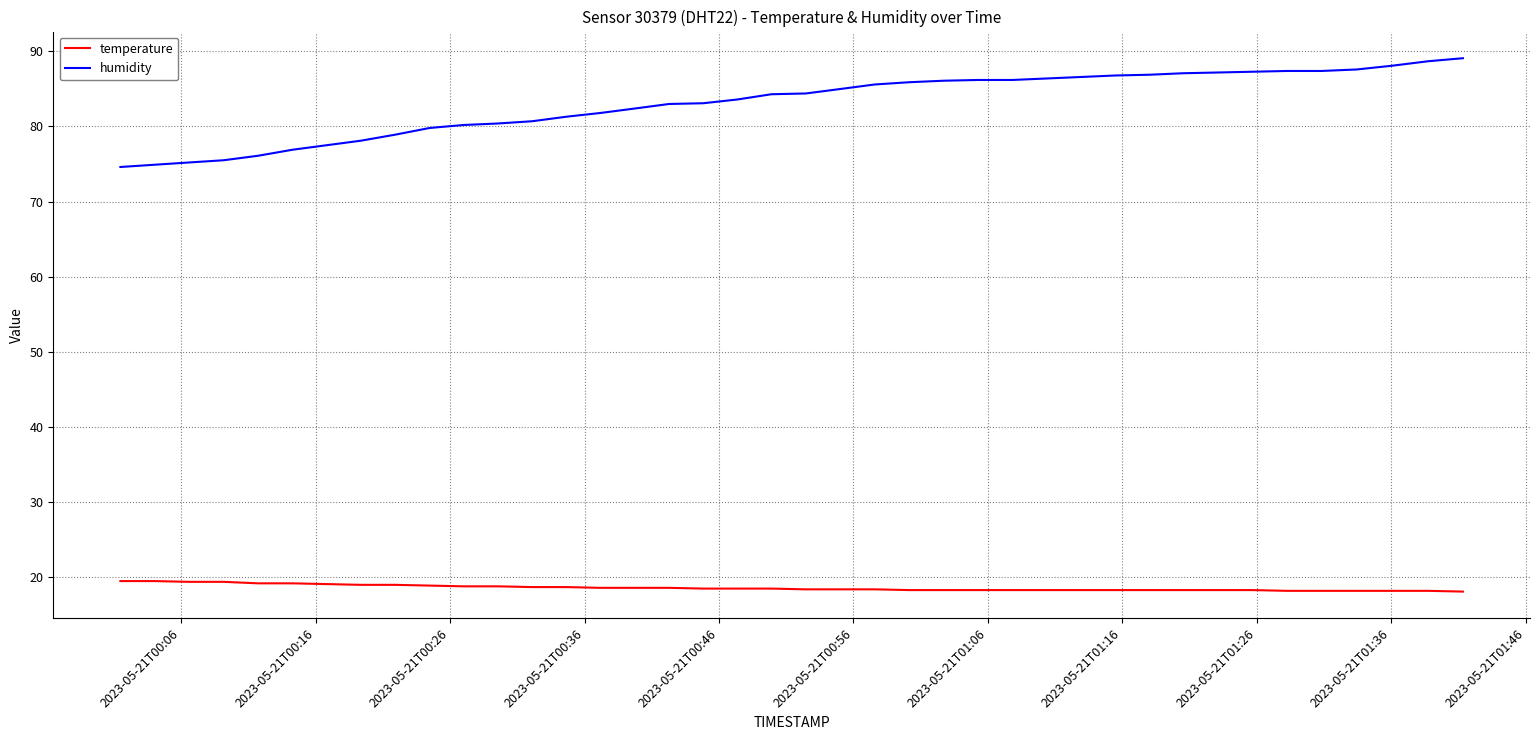

True or false: humidity and temperature cross at least once.

False